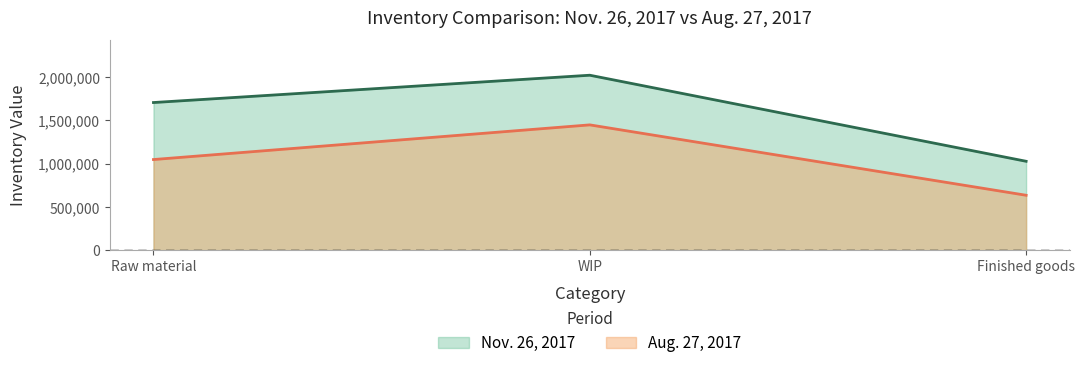

At how many categories does at least one series exceed 914618?

3